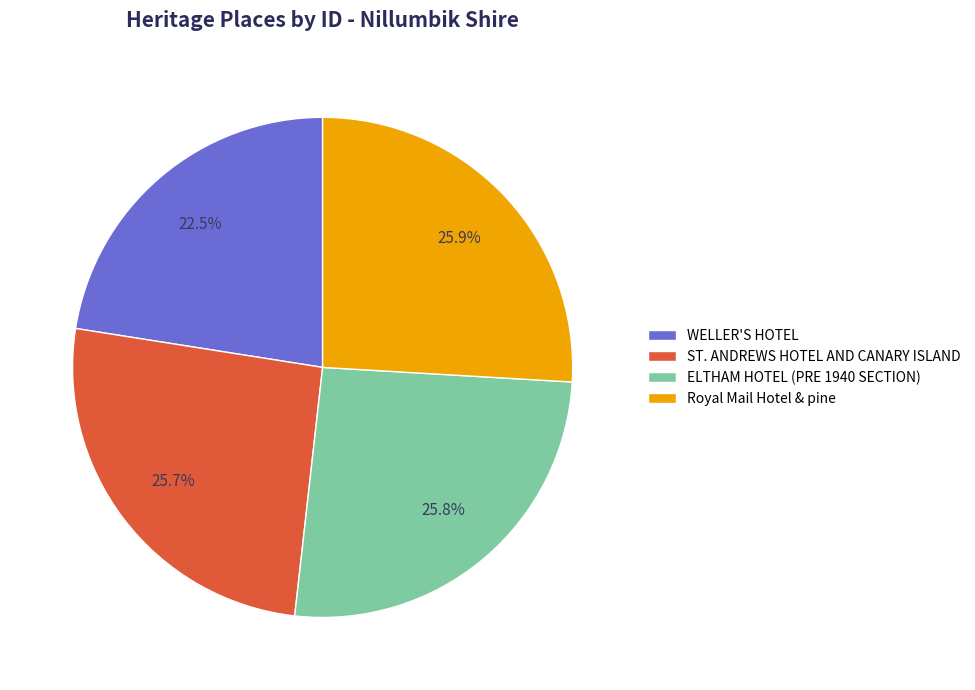

To the nearest percent, what percentage of the pie is Royal Mail Hotel & pine?

26%